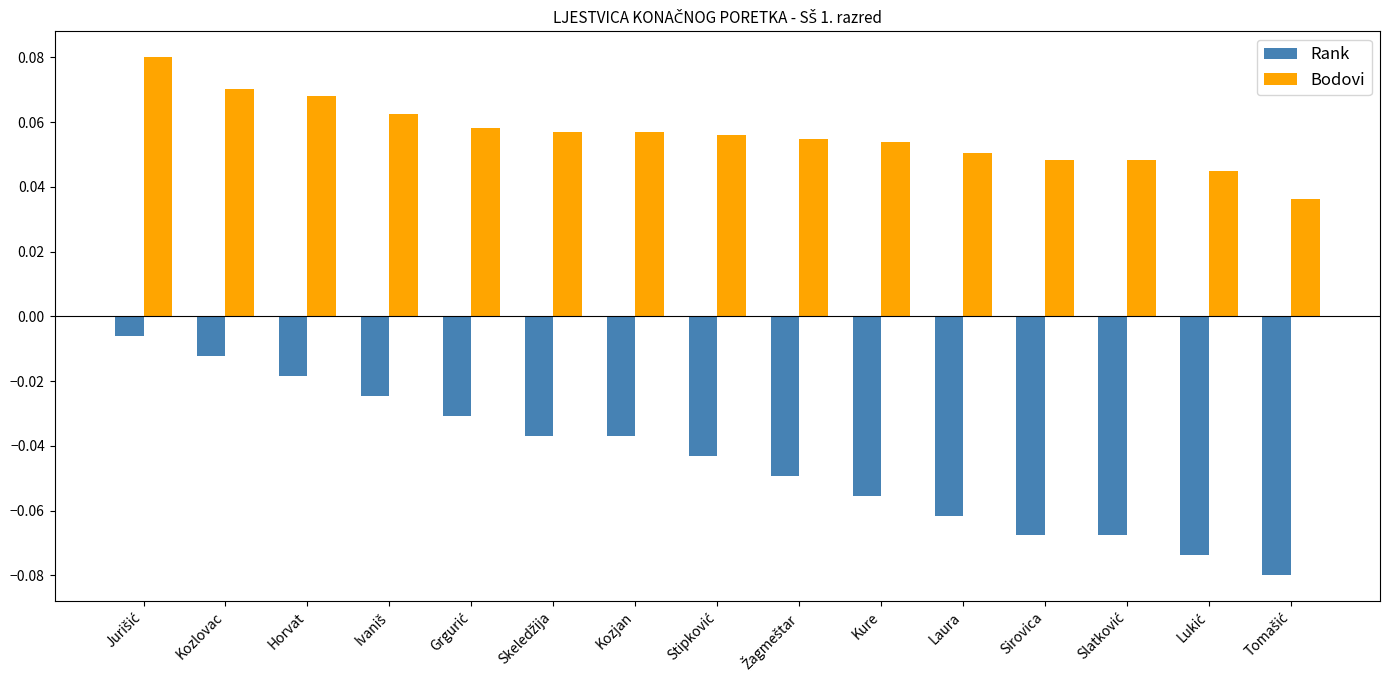

Which series has the largest total across all categories?

Bodovi